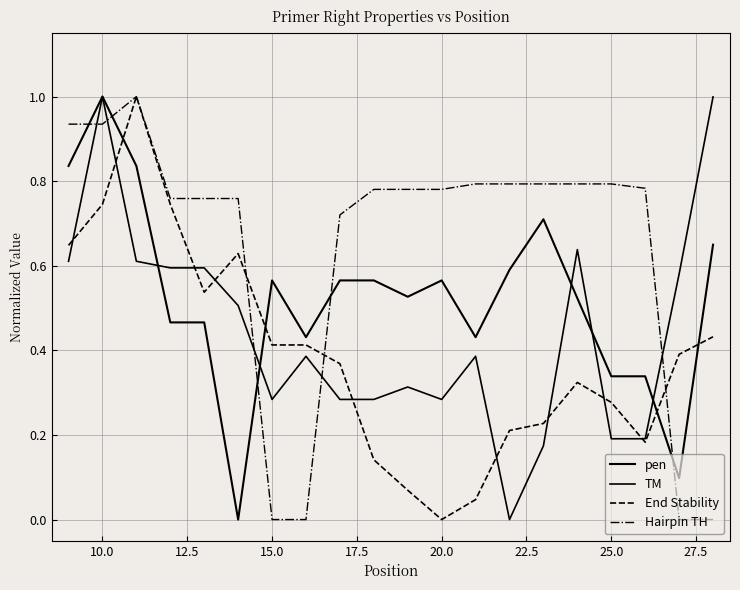

Where is the first local maximum for TM?

10.0